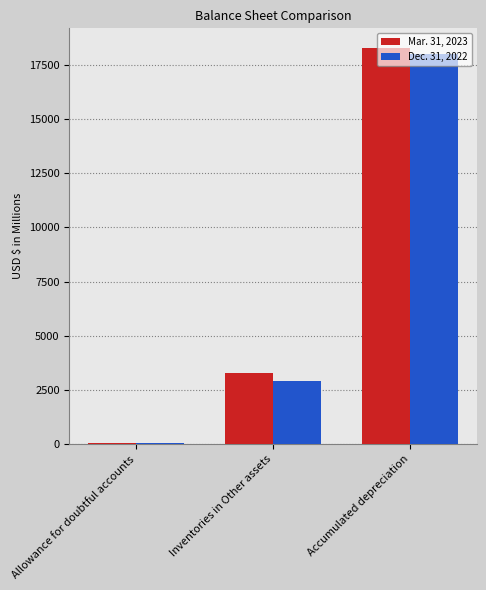

List the series in order of their overall mean, highest first.

Mar. 31, 2023, Dec. 31, 2022